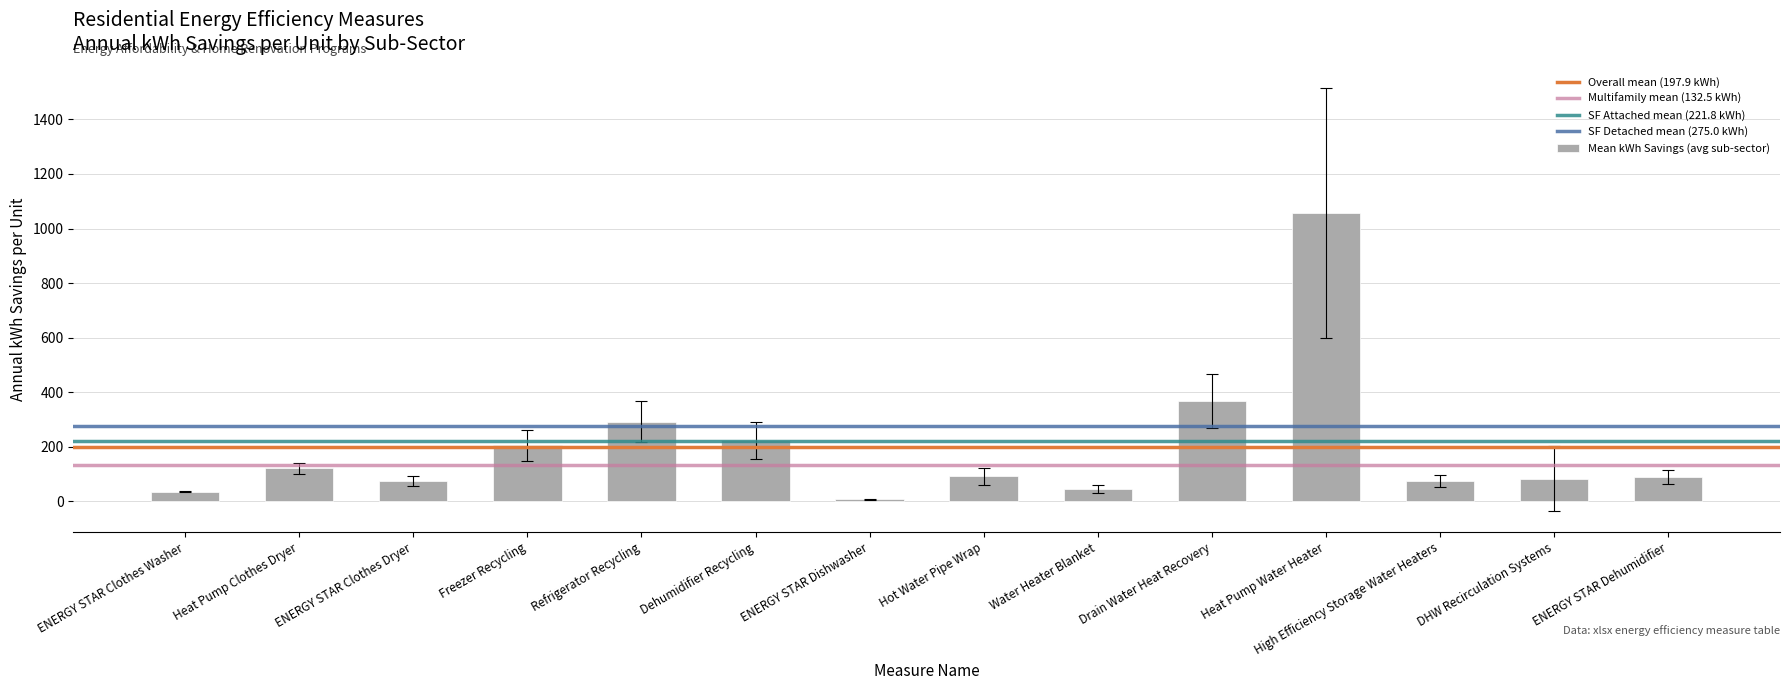

What is the difference between the second highest and minimum values?

359.9